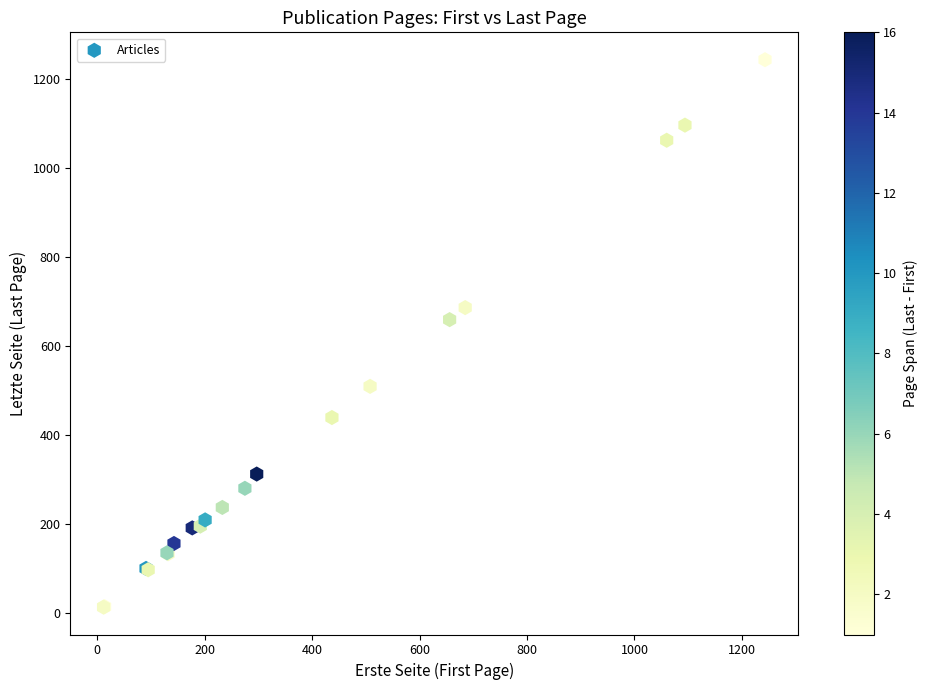

What Y value in the scatter plot is closest to 629?

660